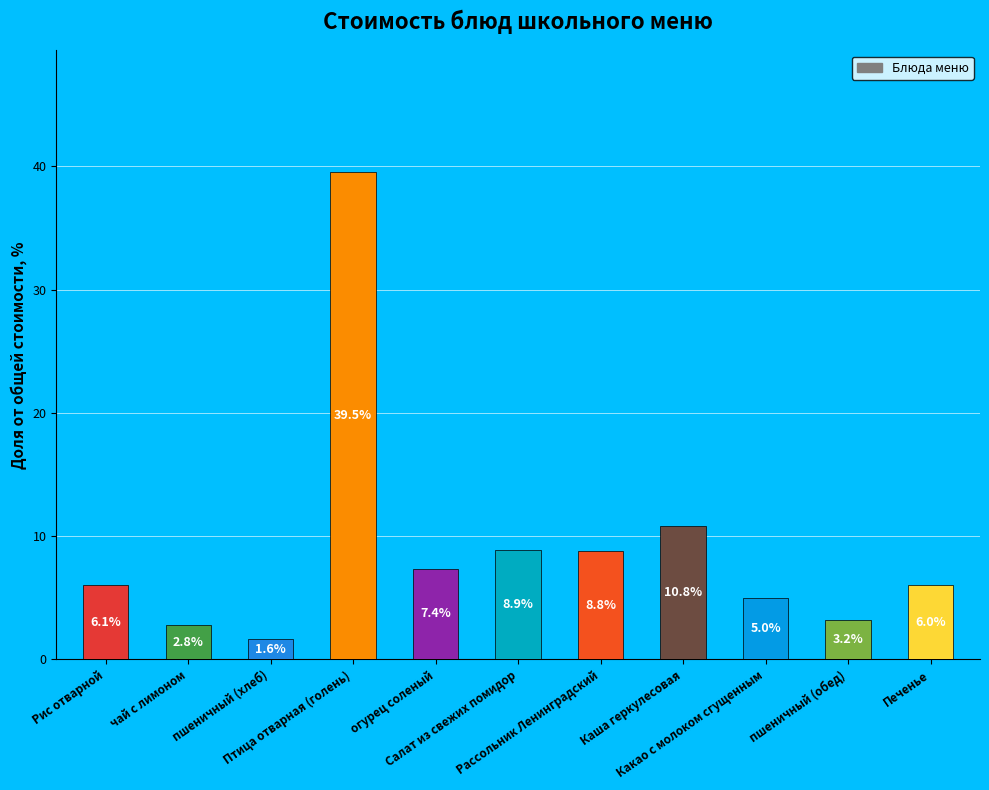

What is the smallest value displayed?

1.6